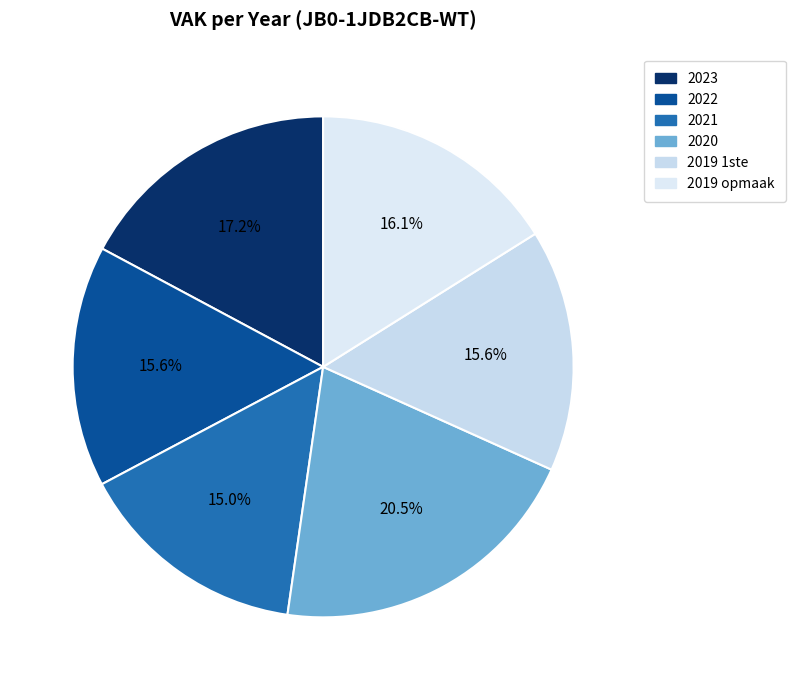

True or false: 2022 accounts for 27% of the total.

False